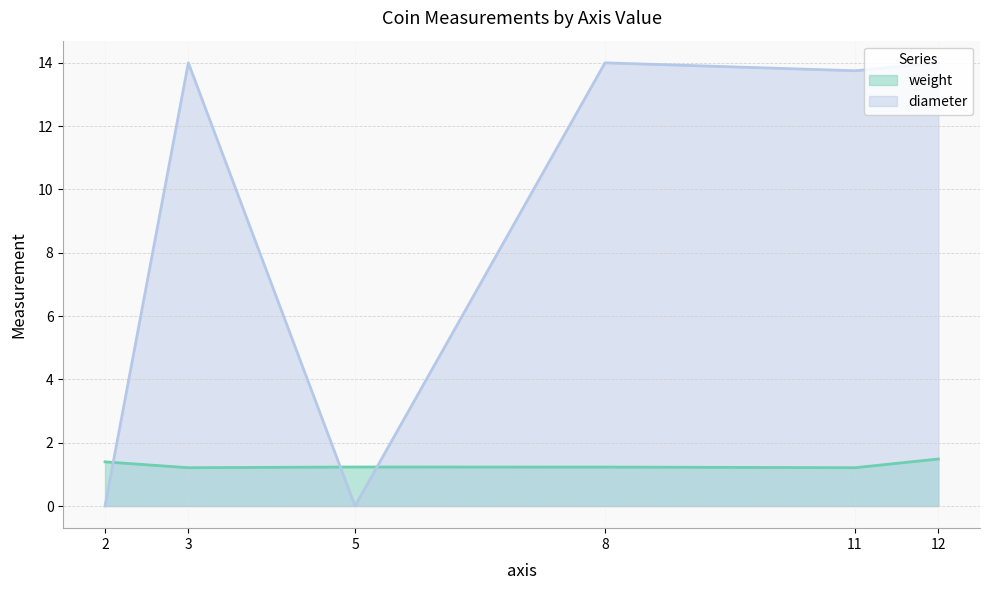

Is the value of diameter at 12 greater than the value of weight at 11?

Yes